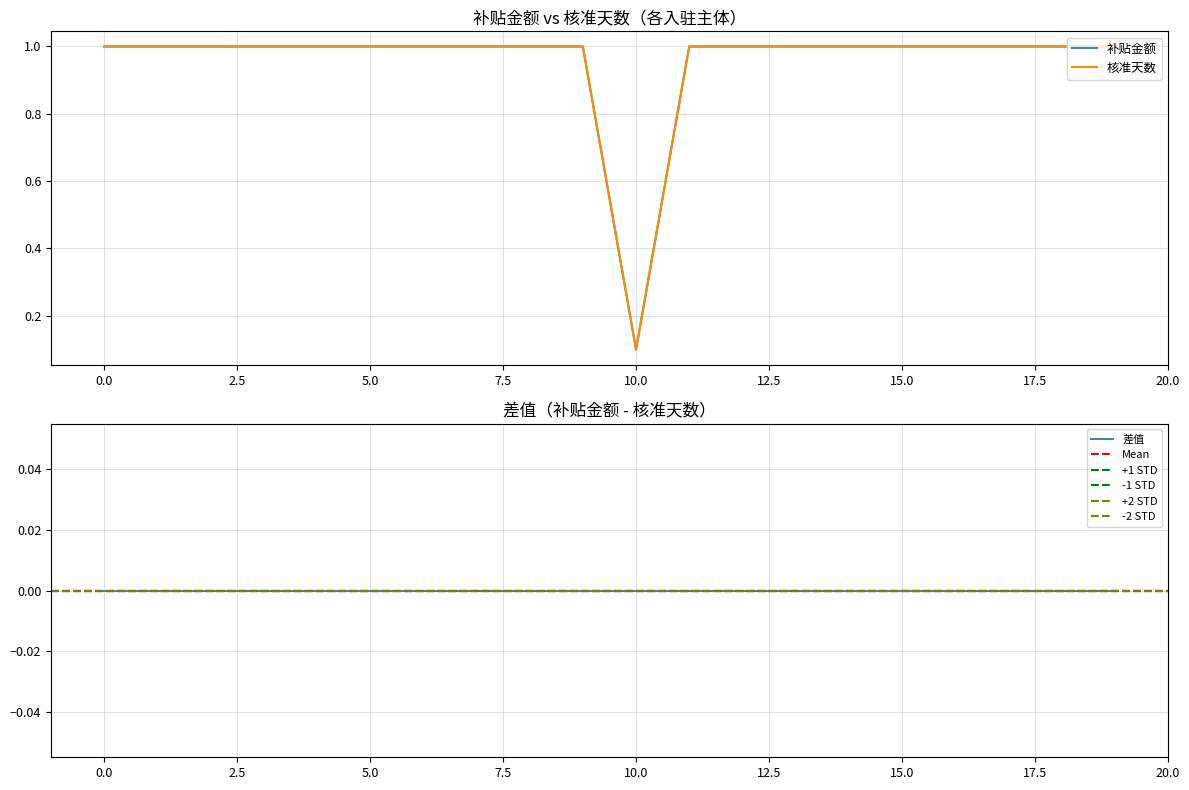

List the labels in order of 补贴金额 value, smallest first.

11, 1, 2, 3, 4, 5, 6, 7, 8, 9, 10, 12, 13, 14, 15, 16, 17, 18, 19, 20